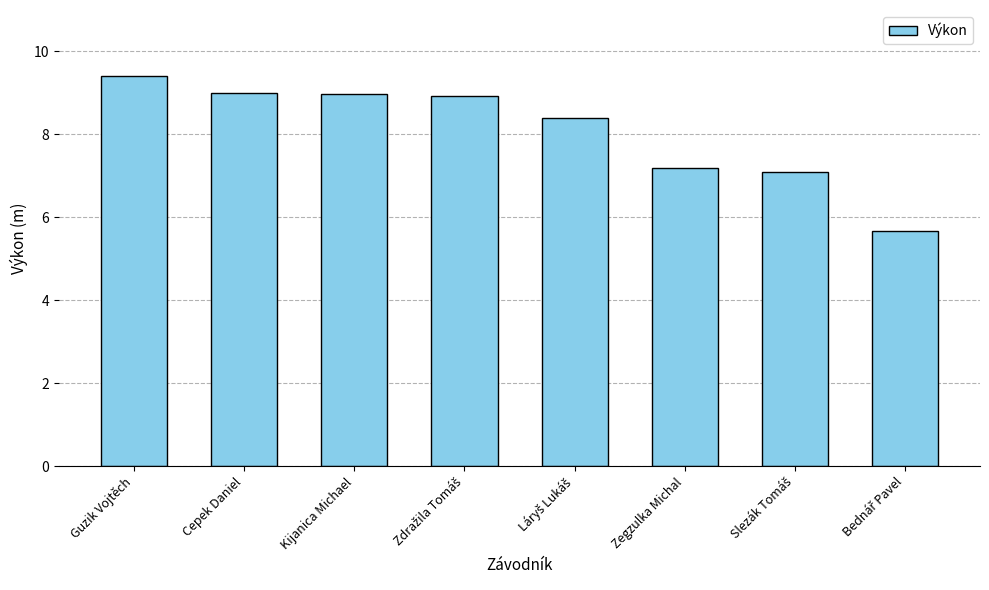

What is the smallest value displayed?

5.7